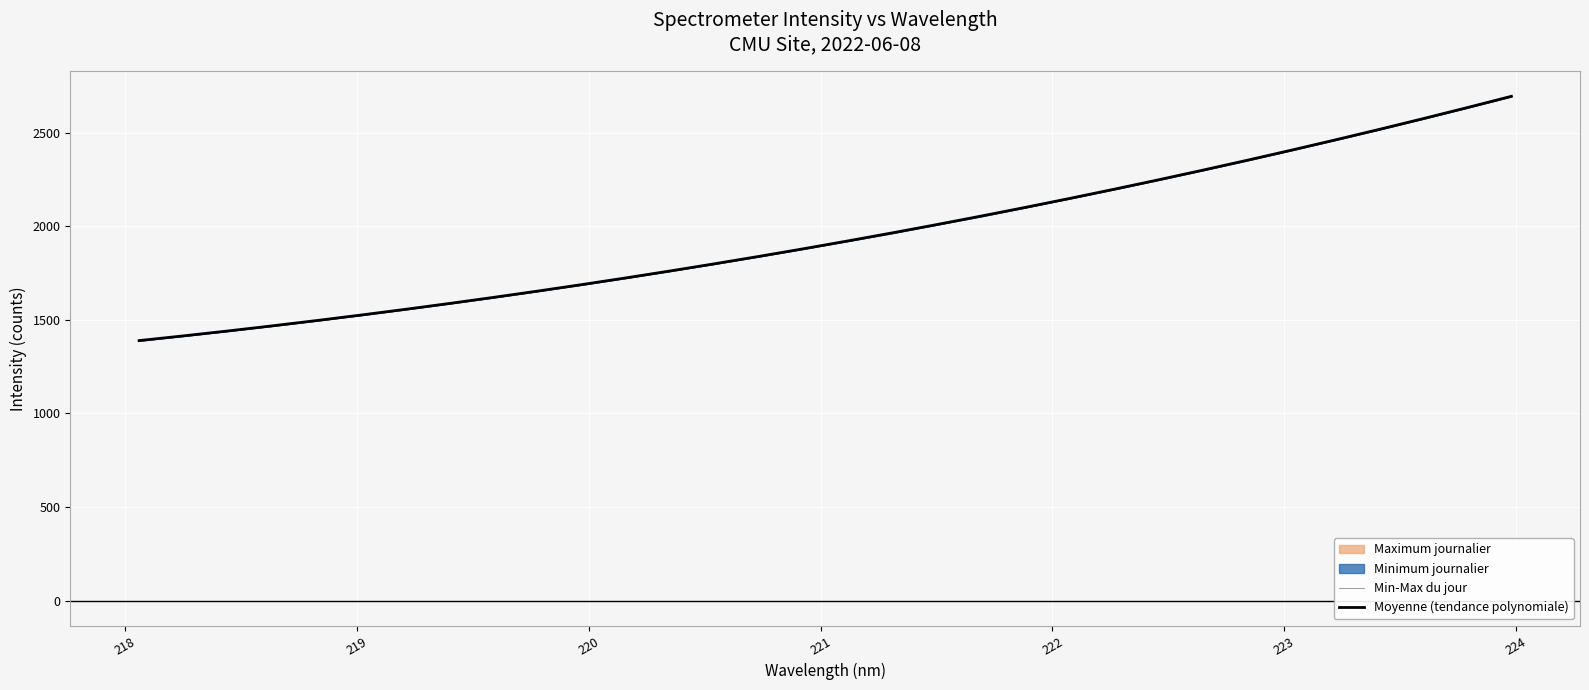

True or false: the data has more than 0 interior local peaks.

False